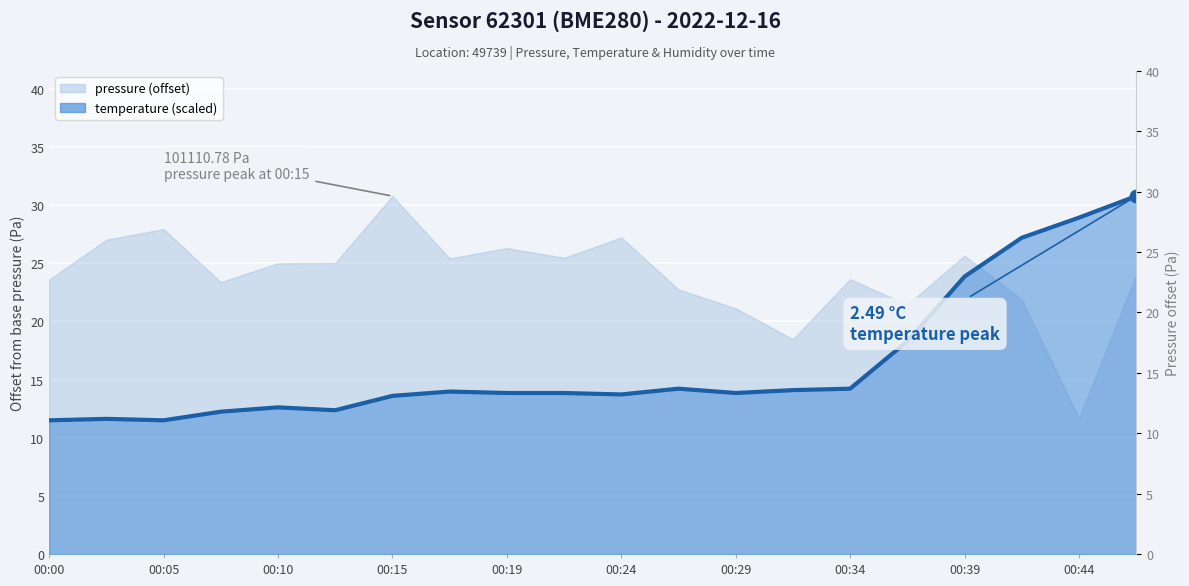

At which category is the sum across all series the highest?

00:46